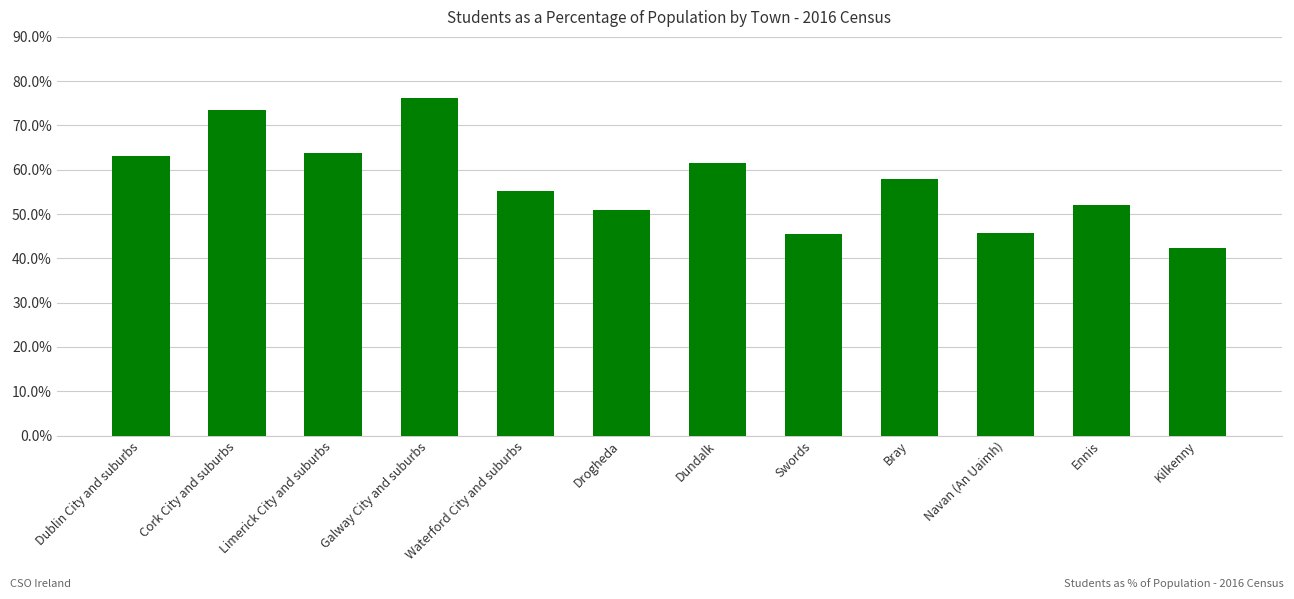

What is the difference between the maximum and minimum values?

34.0